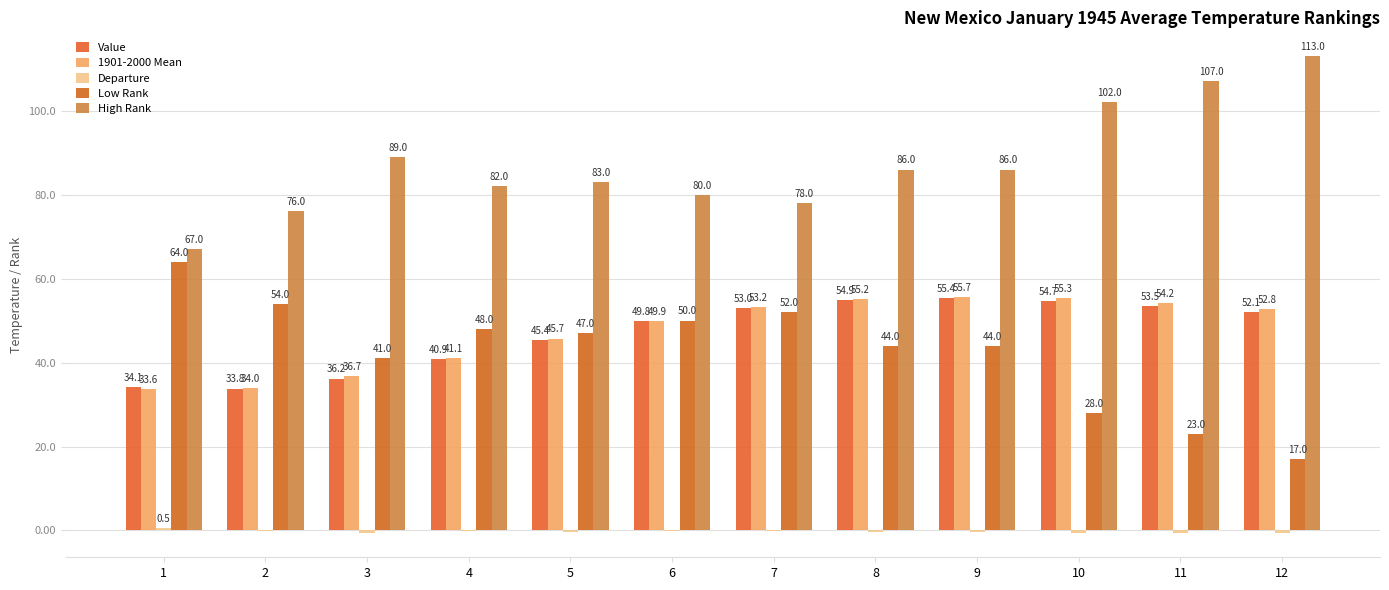

How many values in the 1901-2000 Mean series are below 52?

6